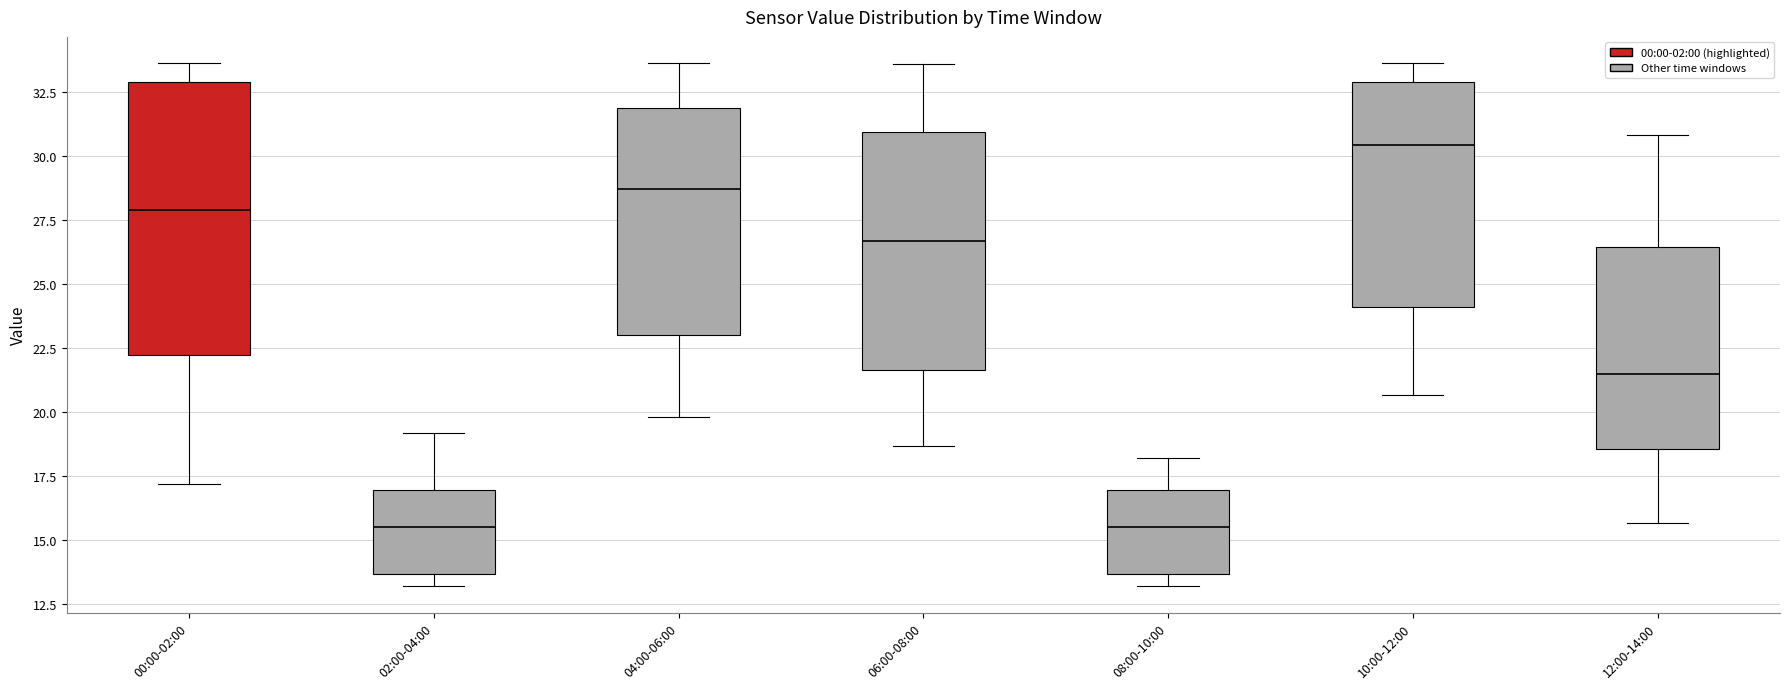

Reading left to right, transcribe this box plot: for each box, give where its median line is, the range the box spans, and where its two whiskers end, as read against the y-axis. The values are not printed on the chart, so give them approximately, as read against the axis.

00:00-02:00: median 28.0, box 22.0 to 33.0, whiskers 17.0 to 33.5
02:00-04:00: median 15.5, box 13.5 to 17.0, whiskers 13.0 to 19.0
04:00-06:00: median 28.5, box 23.0 to 32.0, whiskers 20.0 to 33.5
06:00-08:00: median 26.5, box 21.5 to 31.0, whiskers 18.5 to 33.5
08:00-10:00: median 15.5, box 13.5 to 17.0, whiskers 13.0 to 18.0
10:00-12:00: median 30.5, box 24.0 to 33.0, whiskers 20.5 to 33.5
12:00-14:00: median 21.5, box 18.5 to 26.5, whiskers 15.5 to 31.0